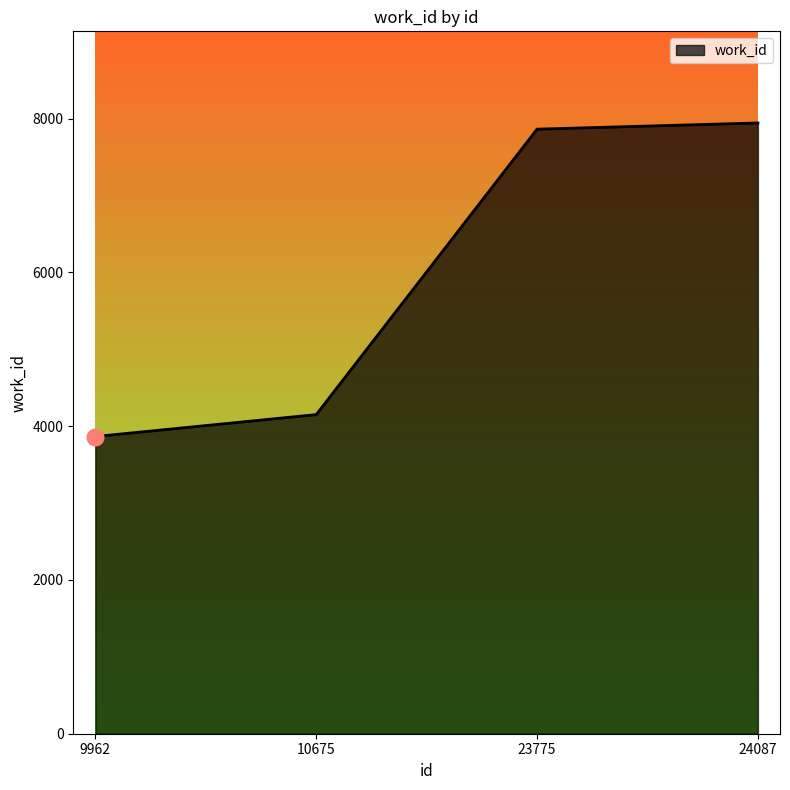

Which label corresponds to the smallest value in the chart?

9962